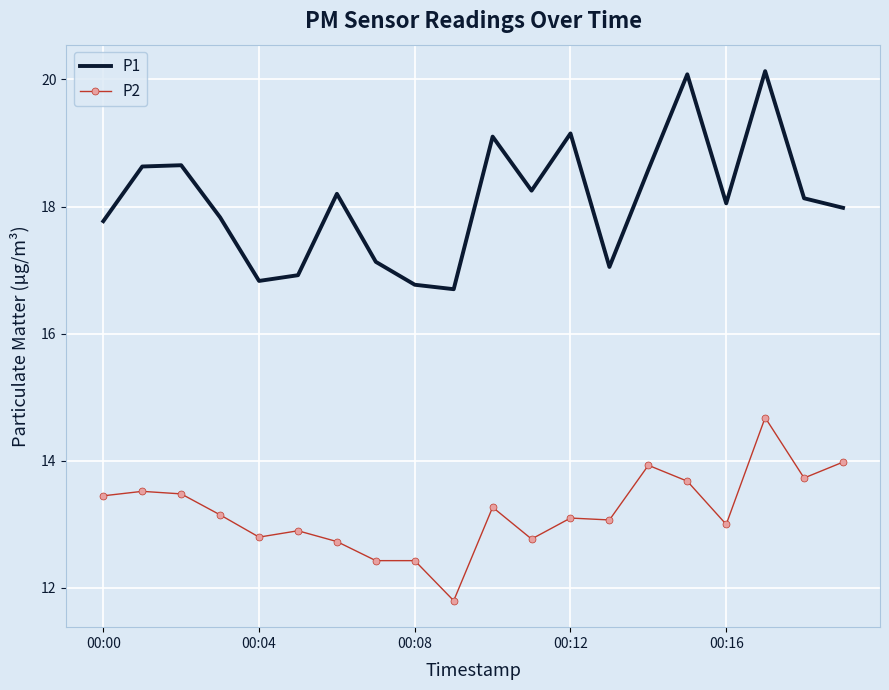

True or false: P1 and P2 cross at least once.

False